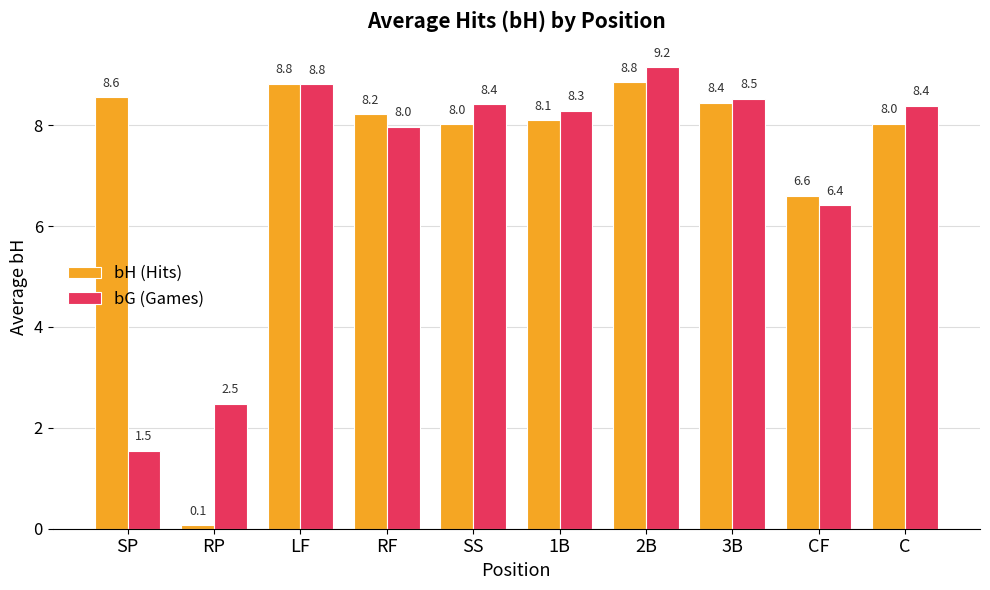

Which series has the largest total across all categories?

bH (Hits)